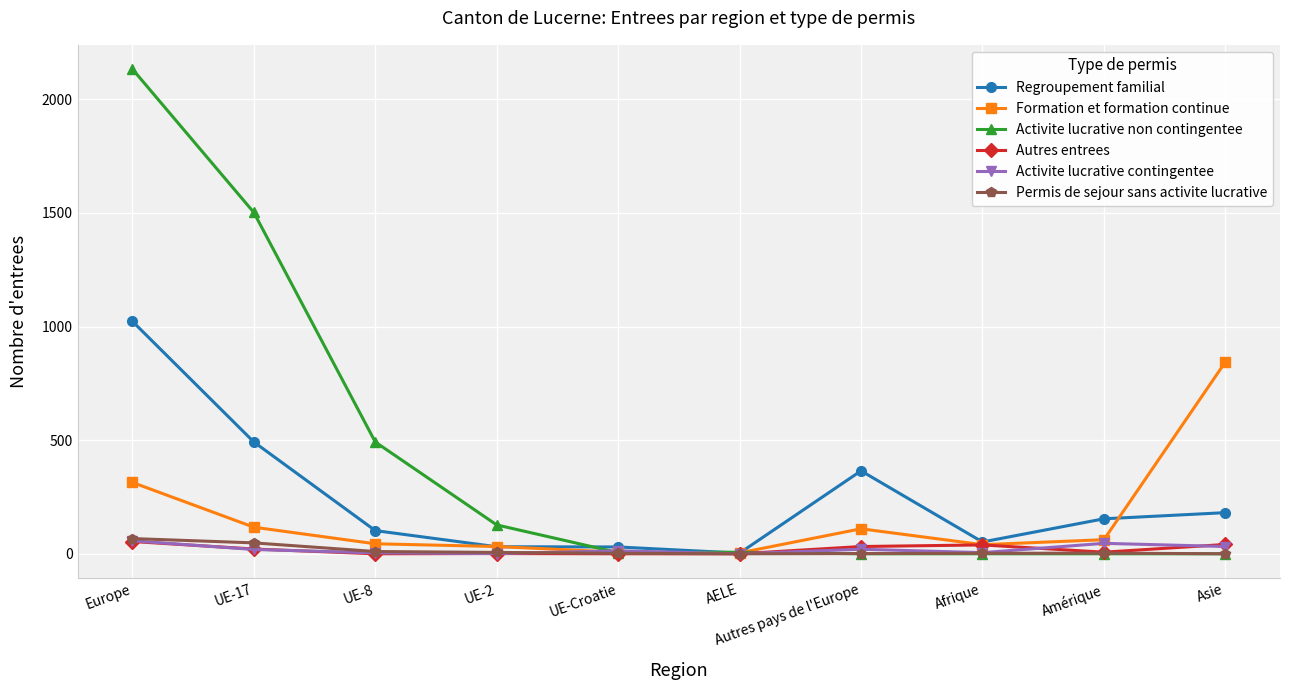

What is the highest value of the Autres entrees series?

54